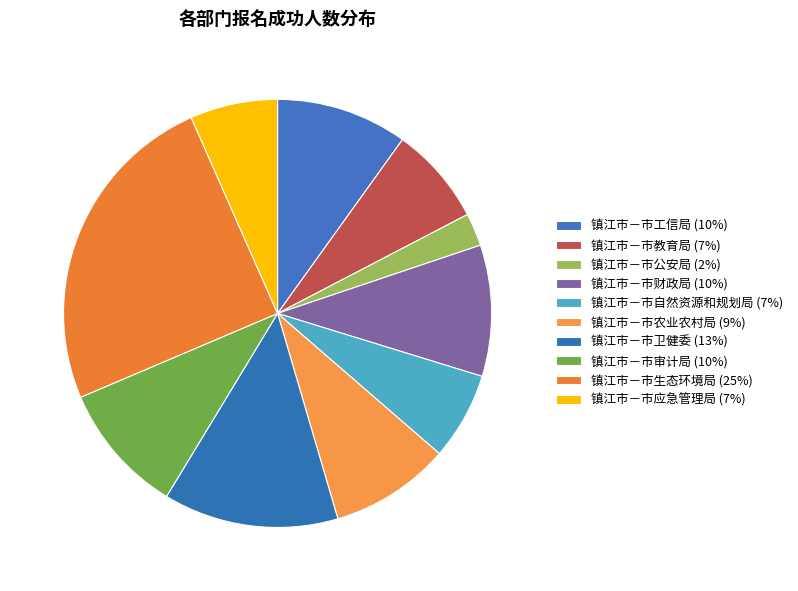

How many segments does this pie chart have?

10